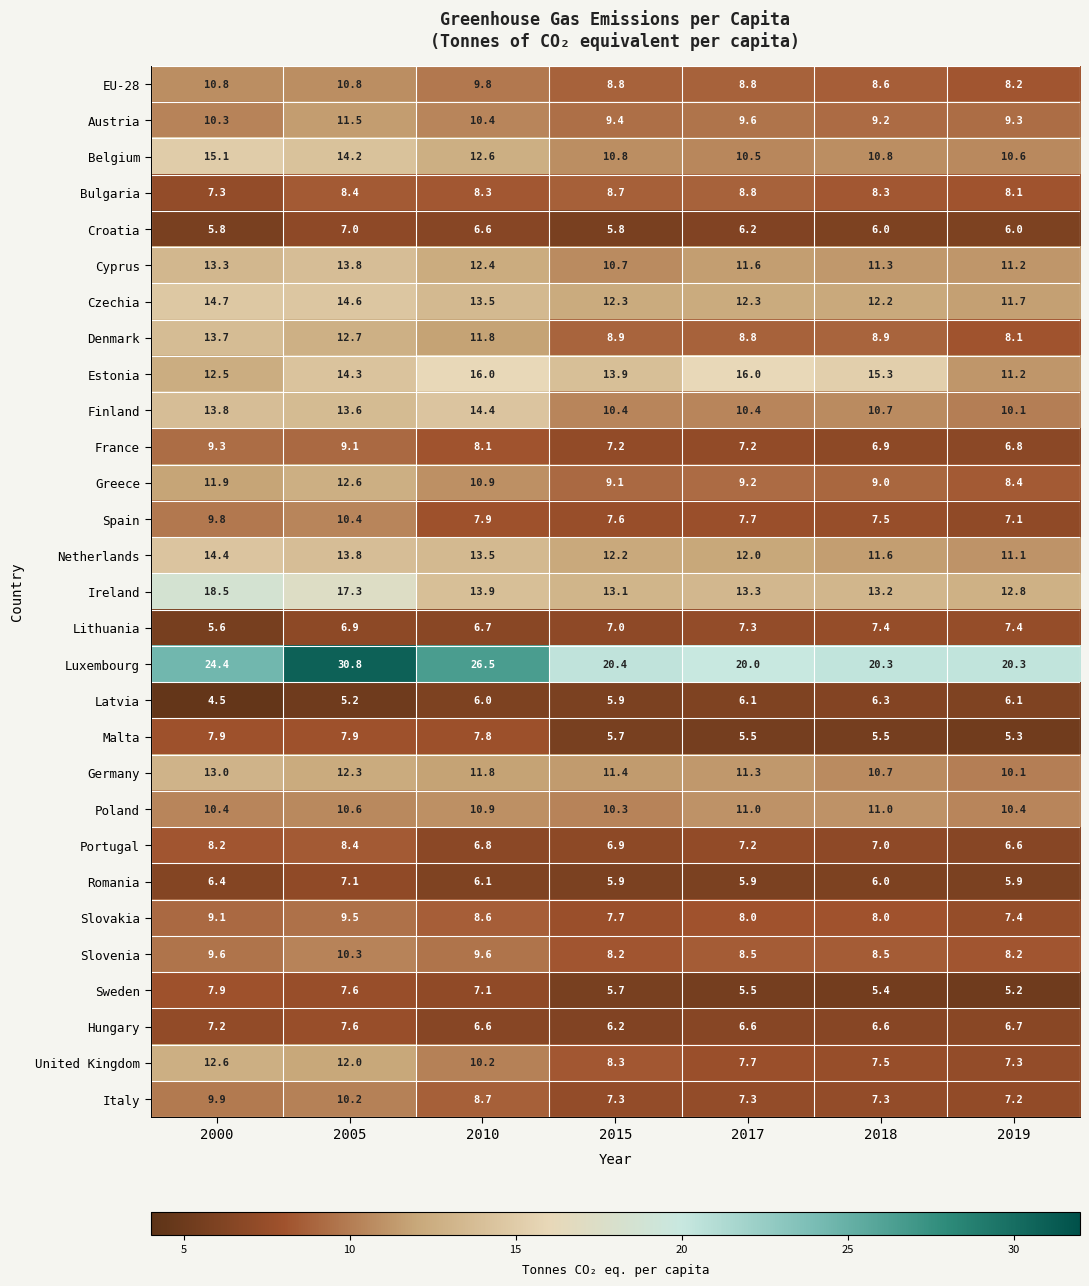

How many distinct data groups are displayed?

29